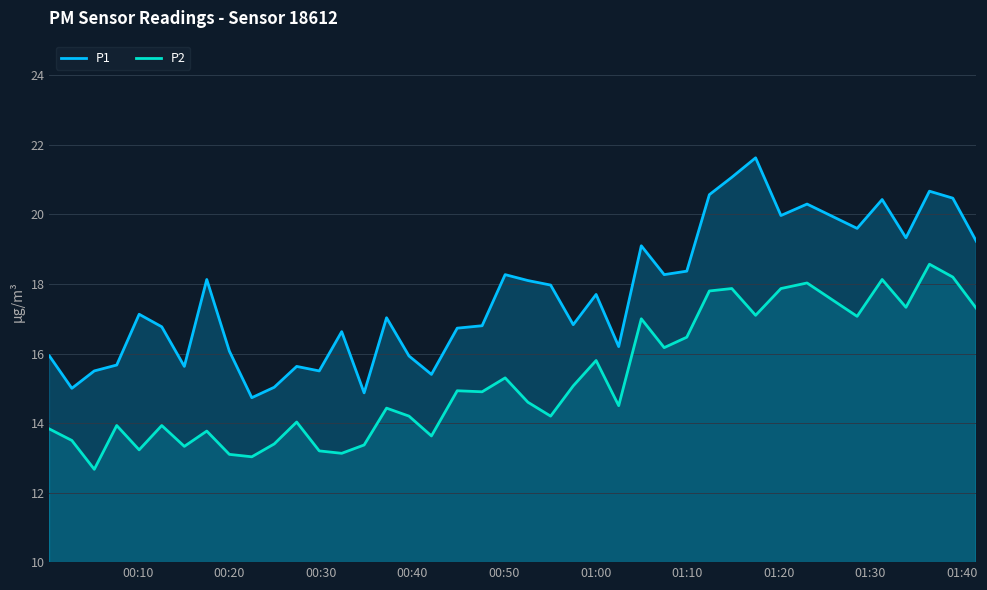

How many values in the P2 series are below 14?

15